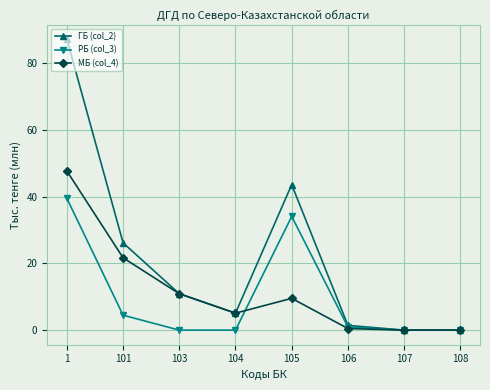

Reading right to left, transcribe all the data shown in this chart.

ГБ (col_2): 0.0	0.0	1.4	43.6	5.1	10.9	26.2	87.2
РБ (col_3): 0.0	0.0	0.9	34.1	0.0	0.0	4.5	39.5
МБ (col_4): 0.0	0.0	0.5	9.5	5.1	10.9	21.7	47.7